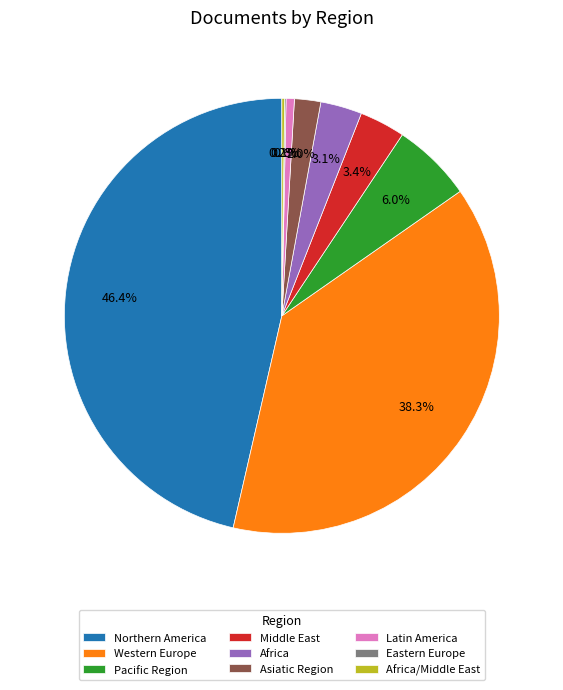

Does Africa represent more than half of the total?

No